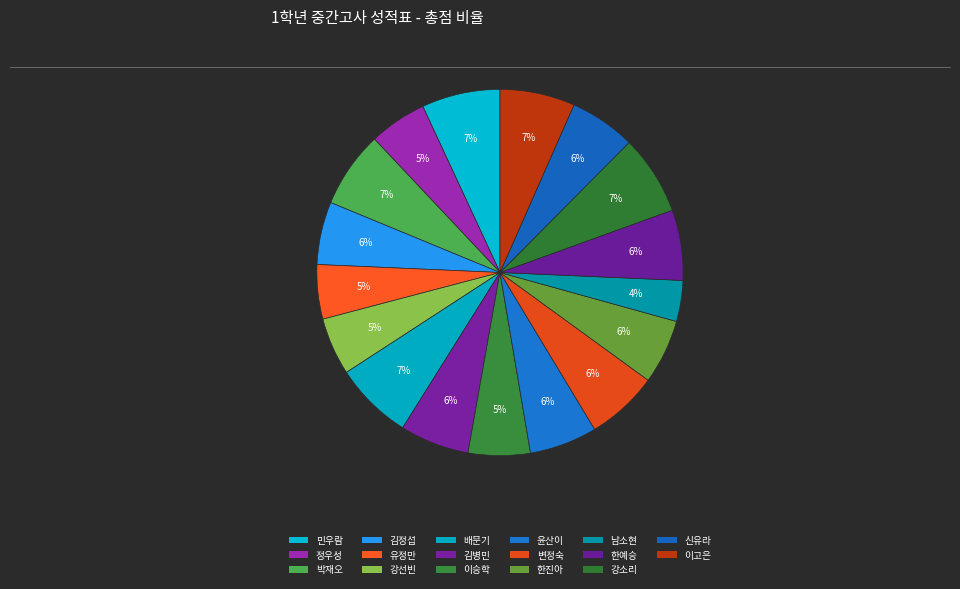

What is the largest slice in the pie chart?

강소리